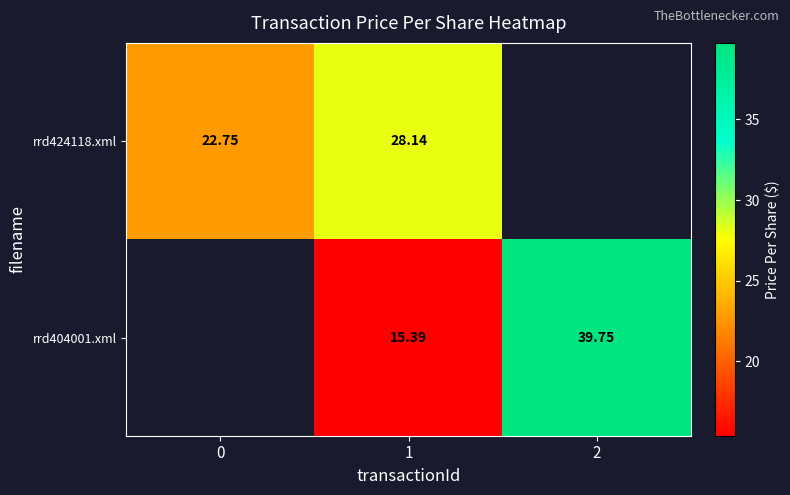

List the series in order of their peak value, lowest first.

rrd424118.xml, rrd404001.xml